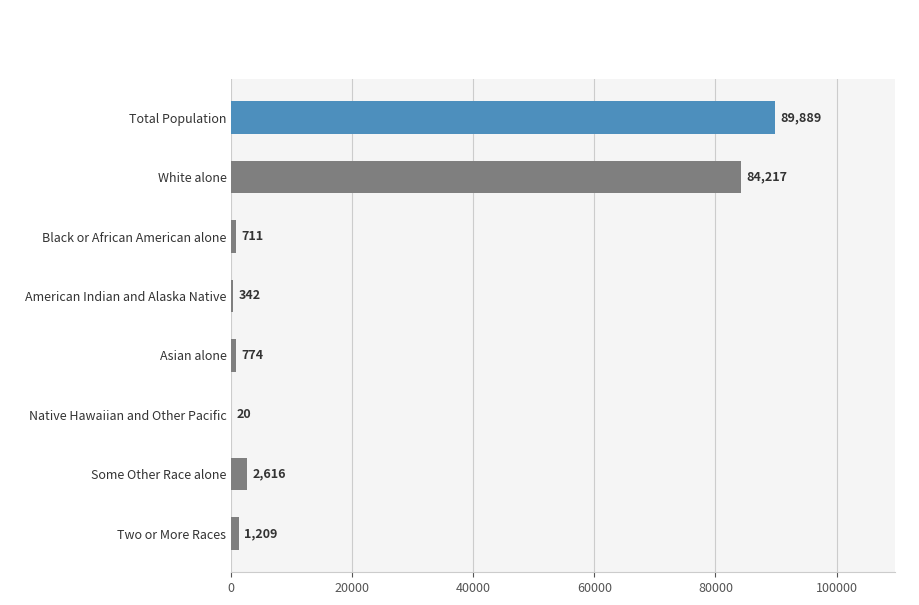

What is the sum of the values at Total Population and Native Hawaiian and Other Pacific?

89909